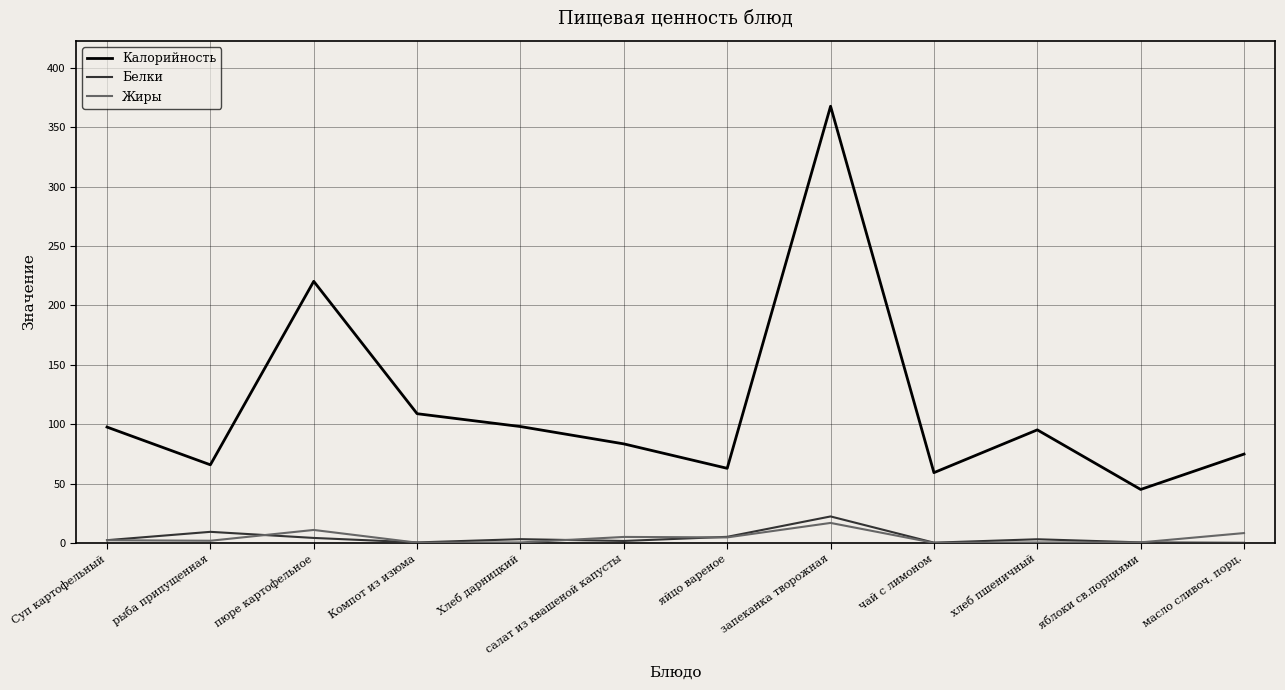

Does the chart have visible grid lines?

Yes